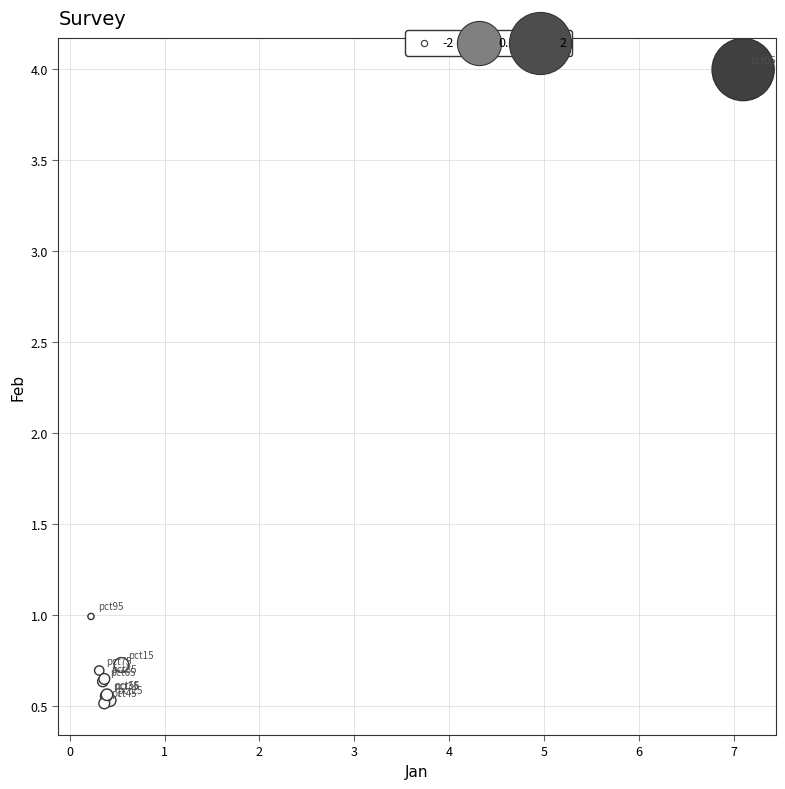

What Y value in the scatter plot is closest to 2?

1.0